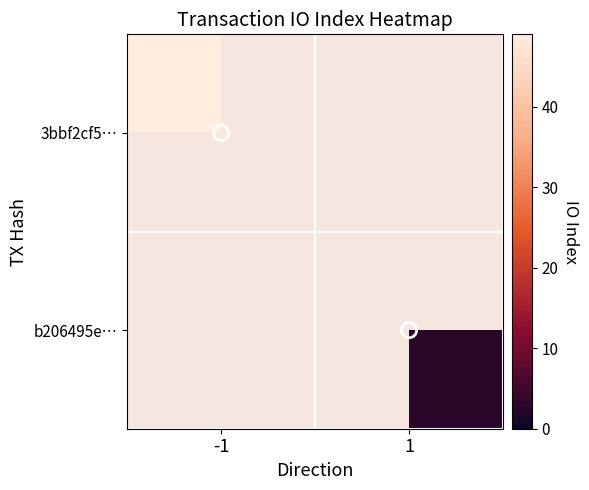

What is the maximum value shown in the chart?

49.0